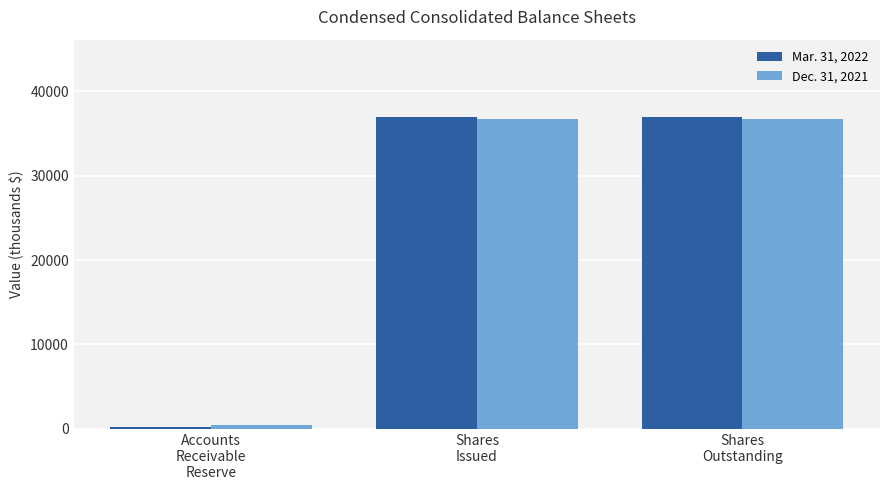

List the series in order of their peak value, highest first.

Mar. 31, 2022, Dec. 31, 2021